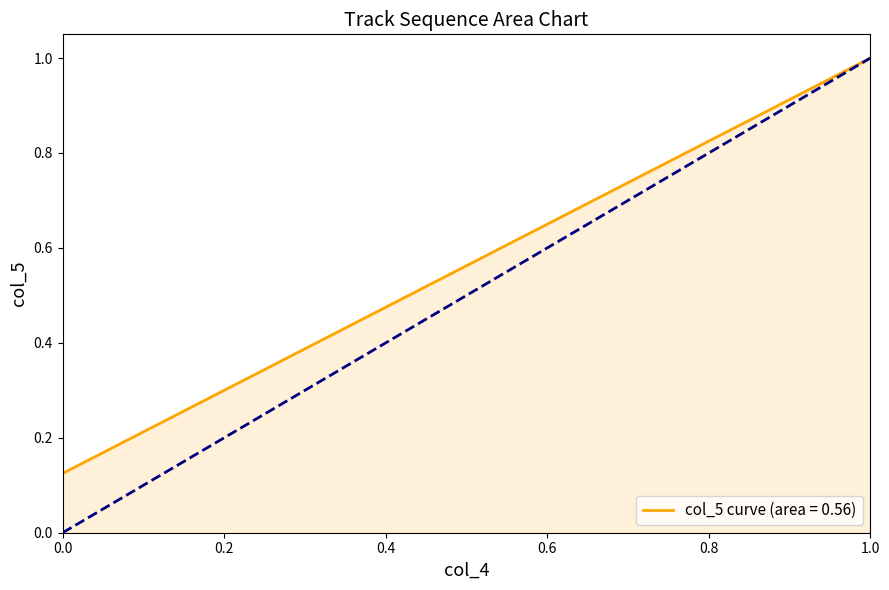

What is the maximum value shown in the chart?

1.0